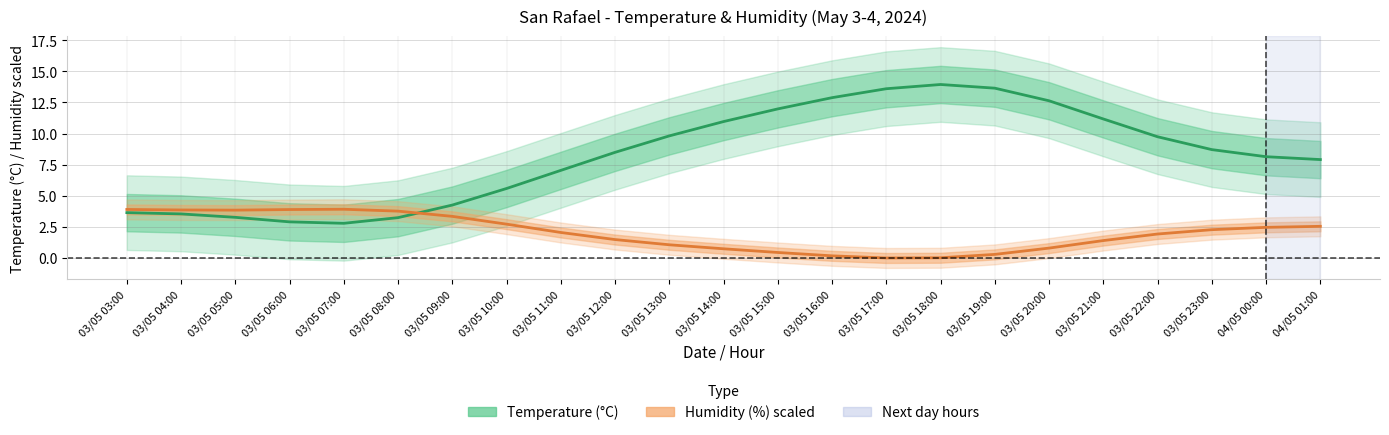

Where is the first local maximum for Humidity (%) scaled?

03/05 07:00